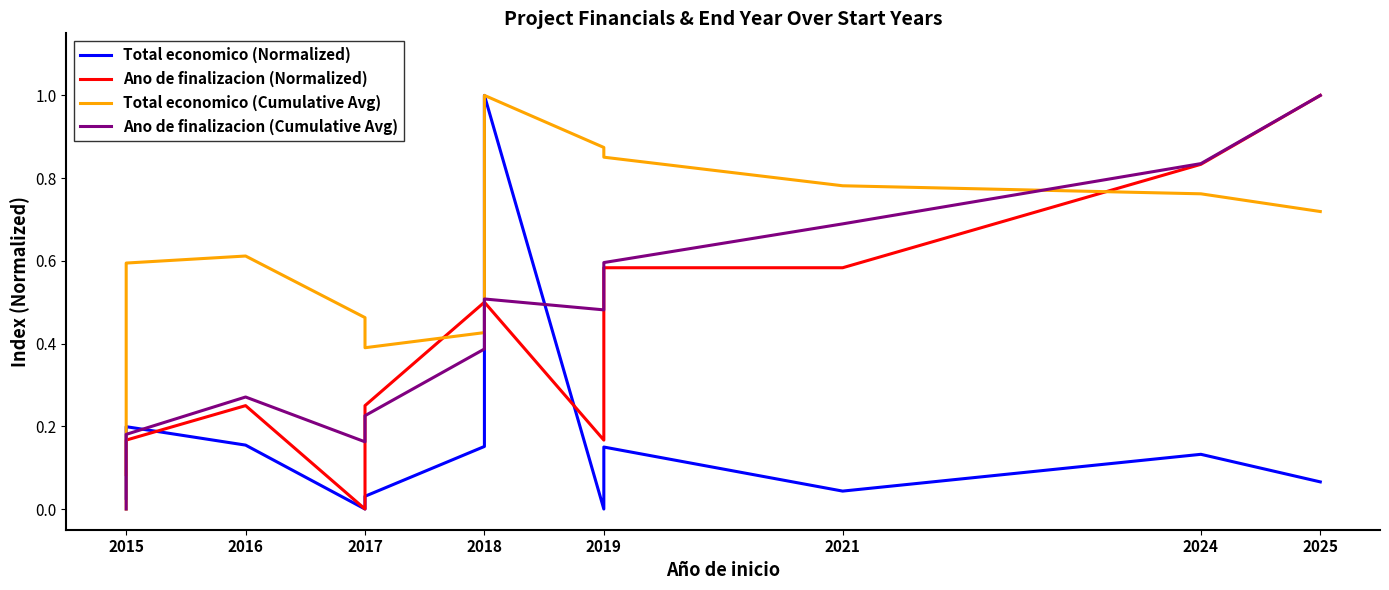

At how many categories does at least one series exceed 0?

13